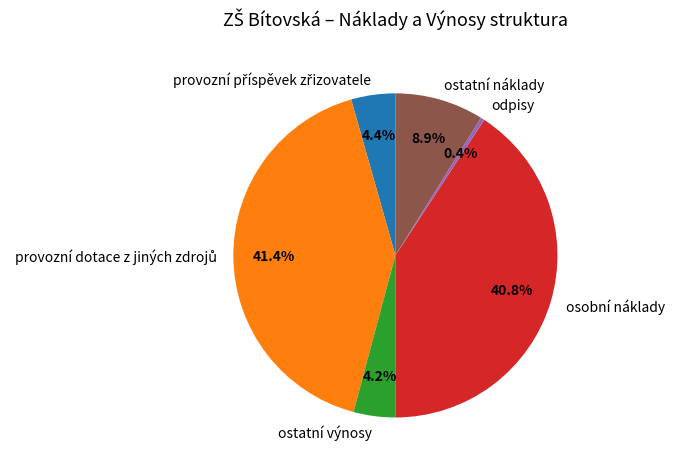

Count the number of slices in the pie.

6